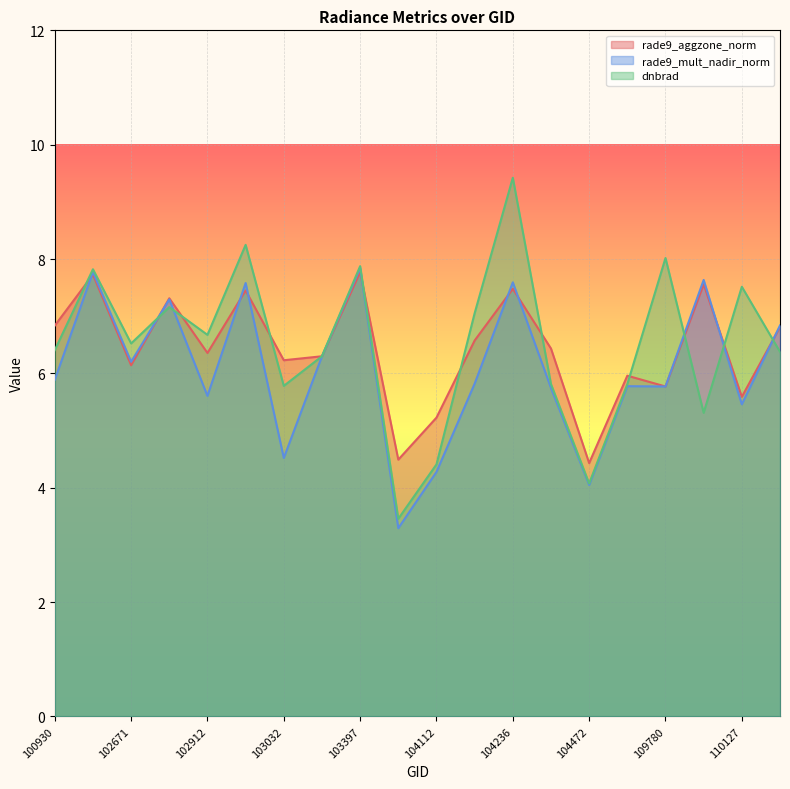

How many interior local peaks does the rade9_mult_nadir_norm series have?

7